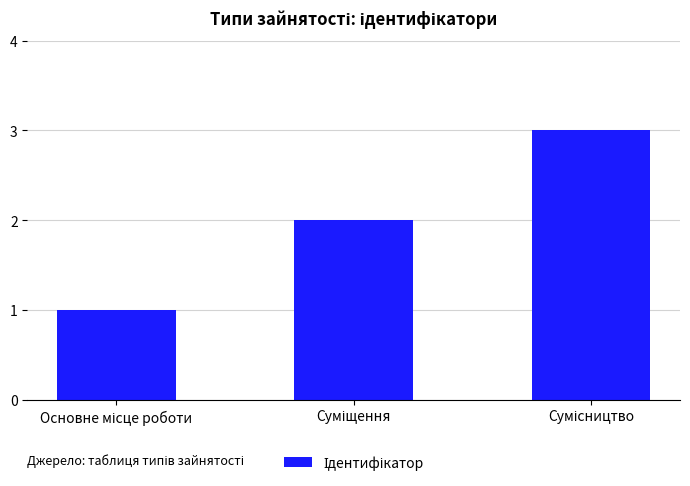

What is the maximum value shown in the chart?

3